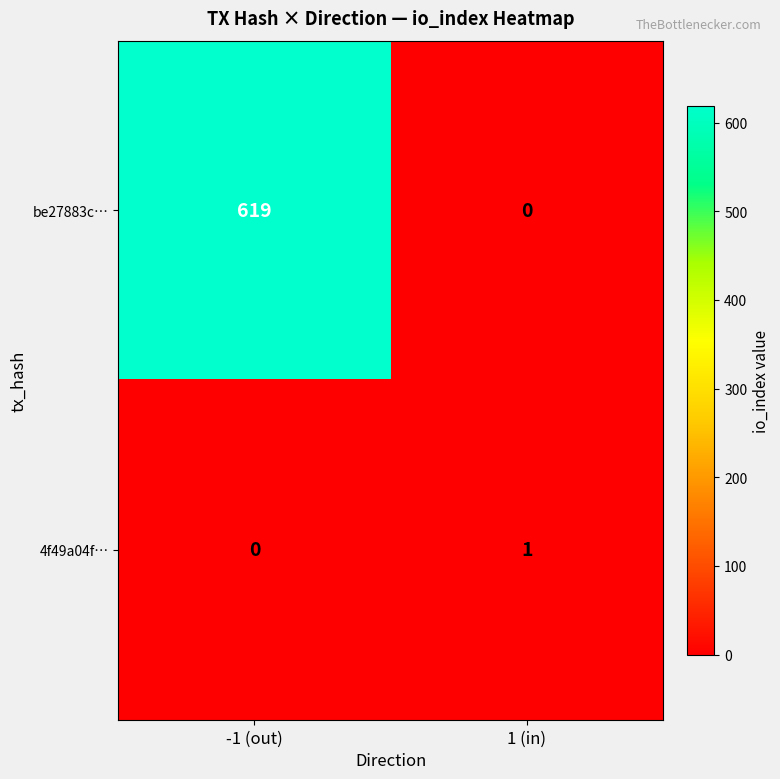

Between -1 (out) and 1 (in), which series saw the biggest shift?

be27883c…